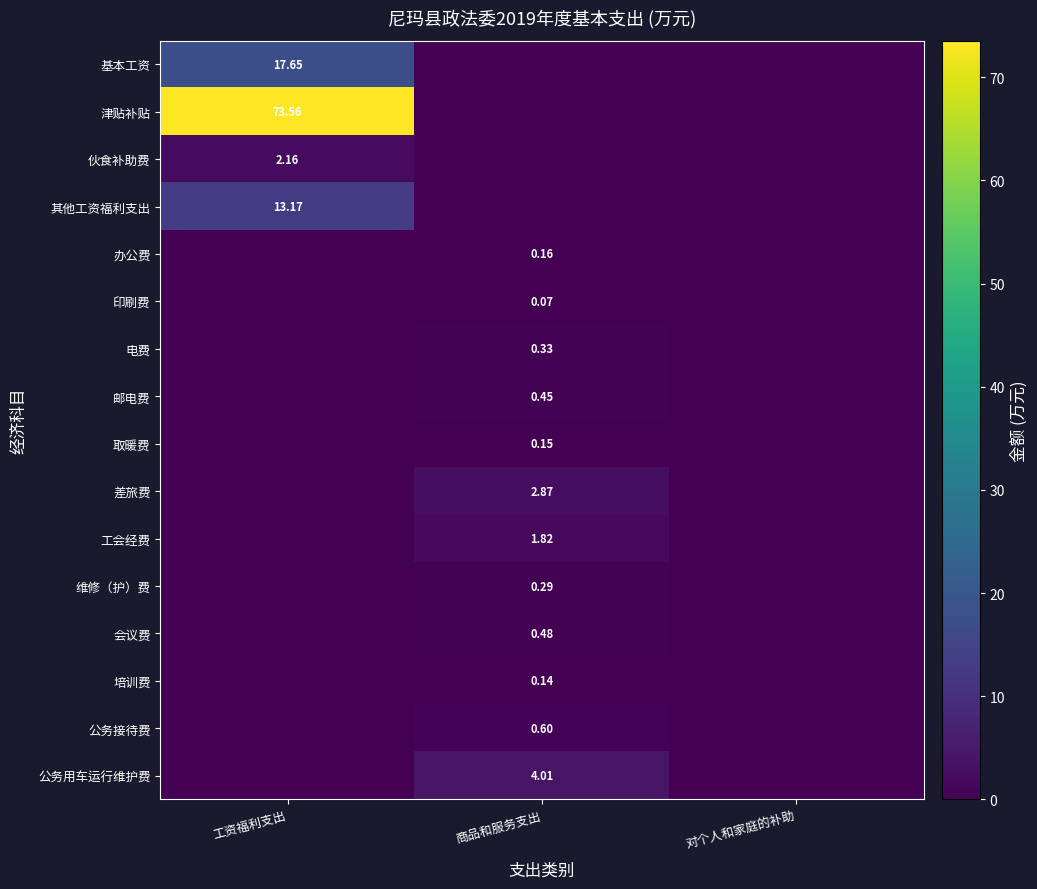

At which category is the sum across all series the highest?

工资福利支出